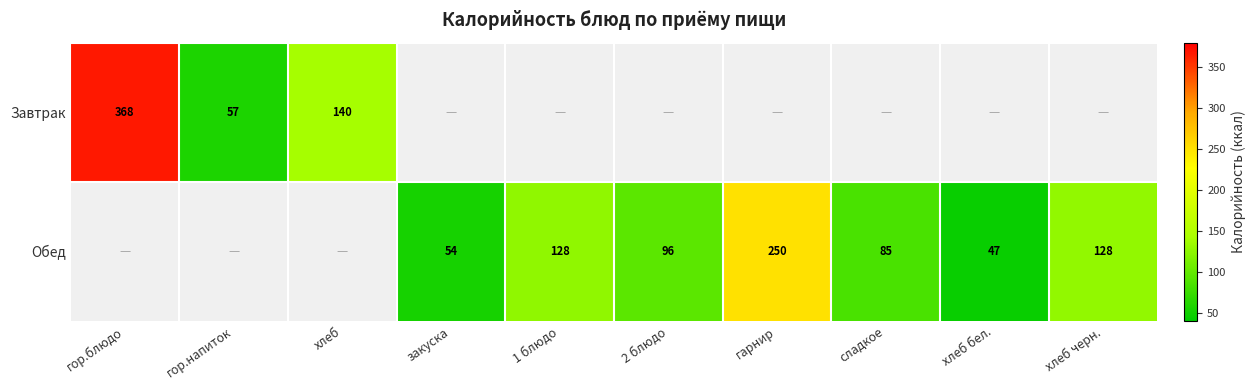

The value of Обед at хлеб черн. is 74. True or false?

False